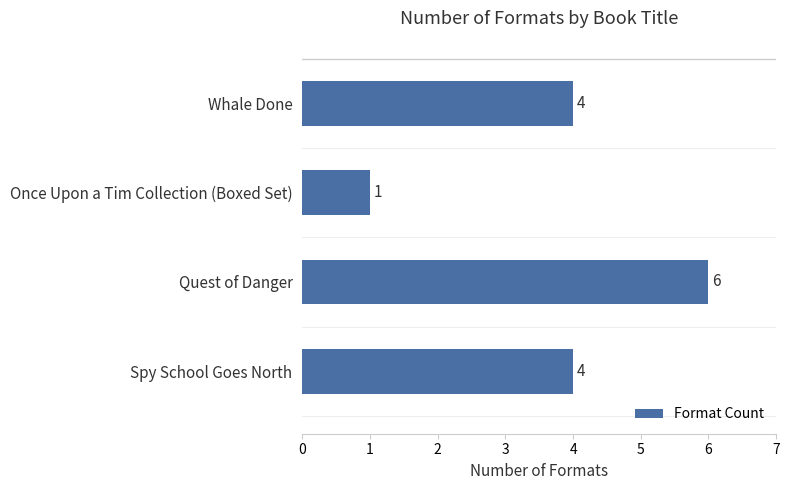

Are the bars horizontal?

Yes